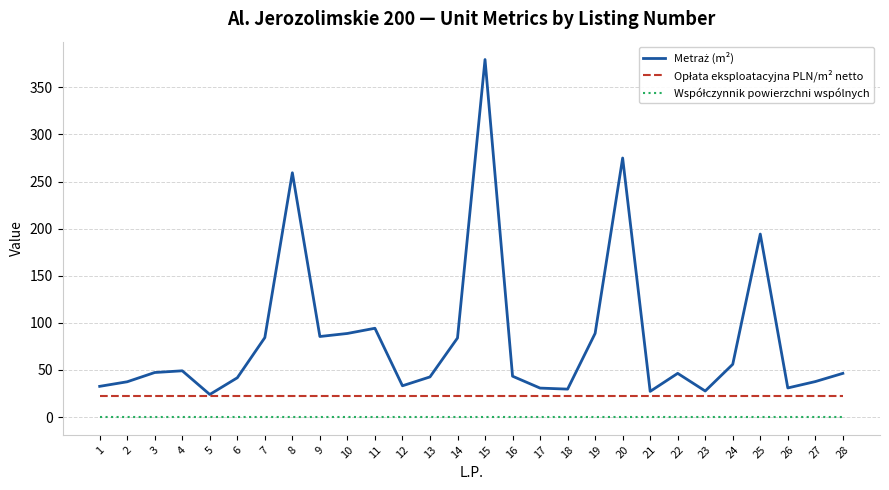

At which category does the chart reach its peak across all series?

15